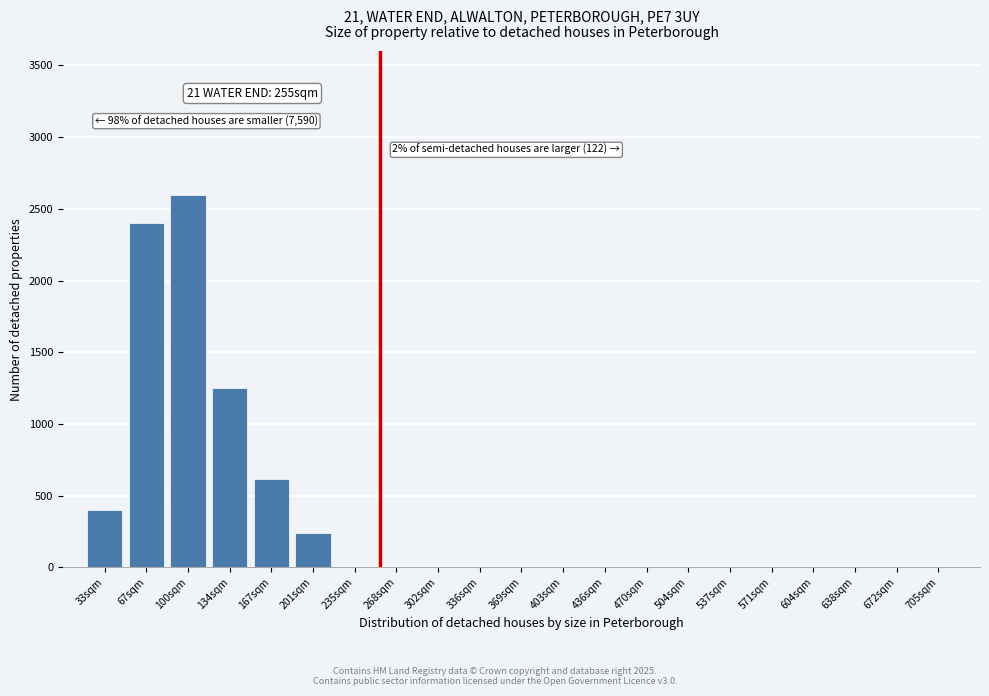

Reading left to right, list all the values displayed in this chart.

33sqm=400	67sqm=2400	100sqm=2600	134sqm=1250	167sqm=620	201sqm=240	235sqm=0	268sqm=0	302sqm=0	336sqm=0	369sqm=0	403sqm=0	436sqm=0	470sqm=0	504sqm=0	537sqm=0	571sqm=0	604sqm=0	638sqm=0	672sqm=0	705sqm=0